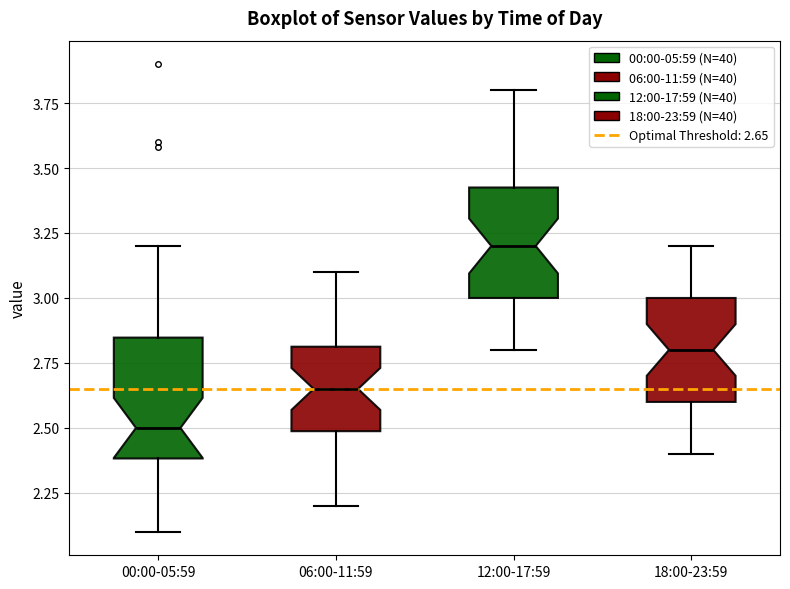

Which box's median line is the lowest?

00:00-05:59